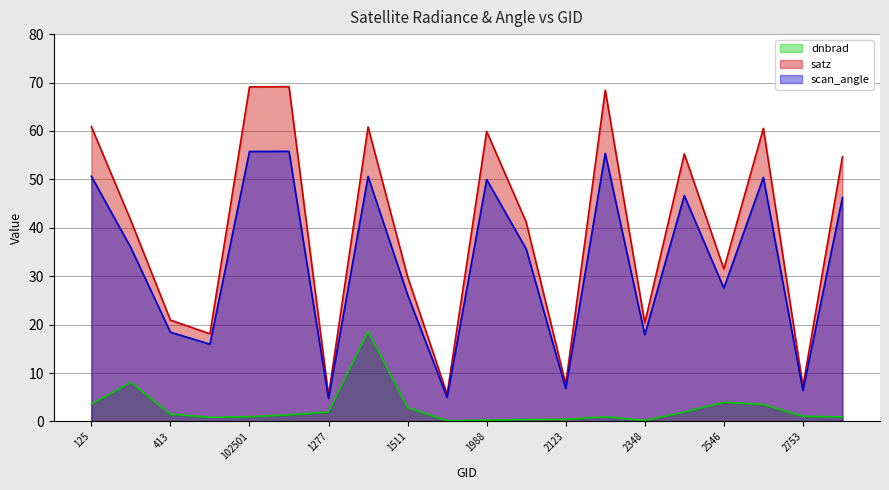

How many data points in dnbrad are less than 1?

9